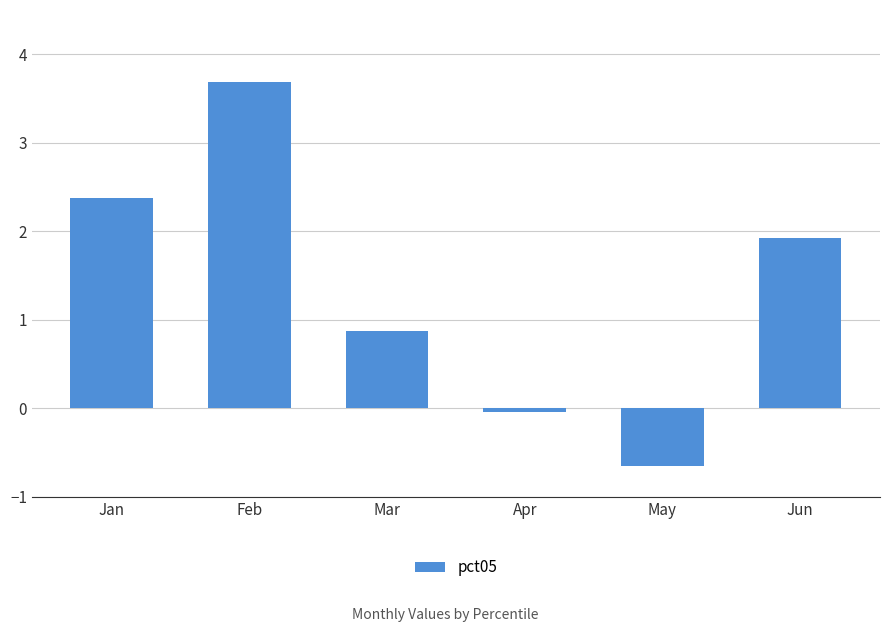

List the labels in order of value, largest first.

Feb, Jan, Jun, Mar, Apr, May